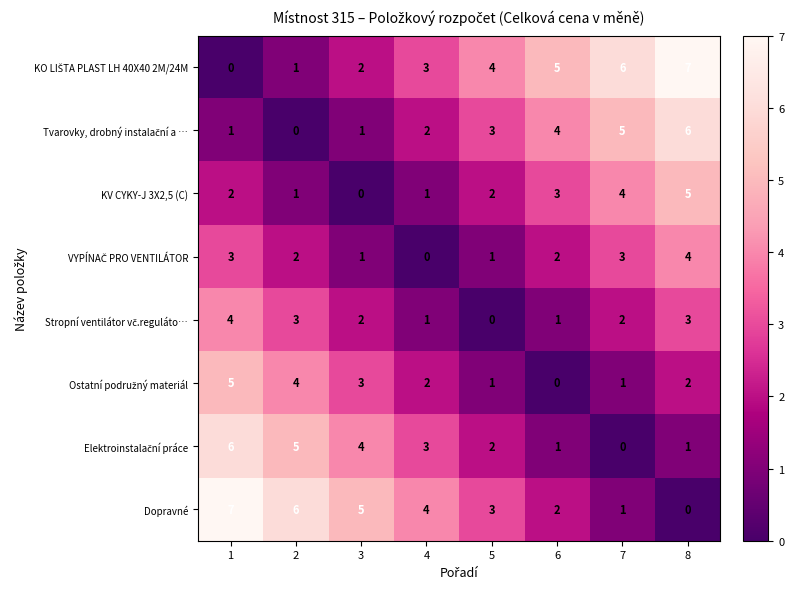

At how many categories does at least one series exceed 0?

8